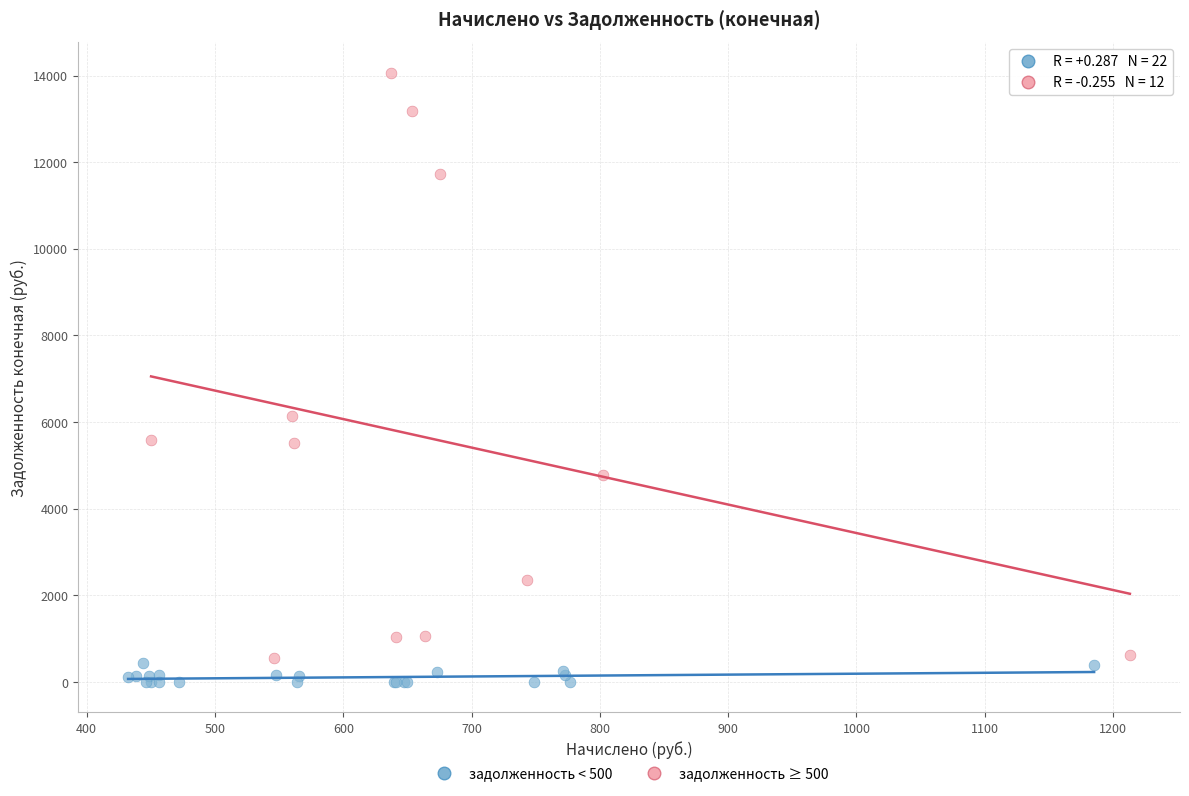

Which series contains the highest Y value?

задолженность ≥ 500